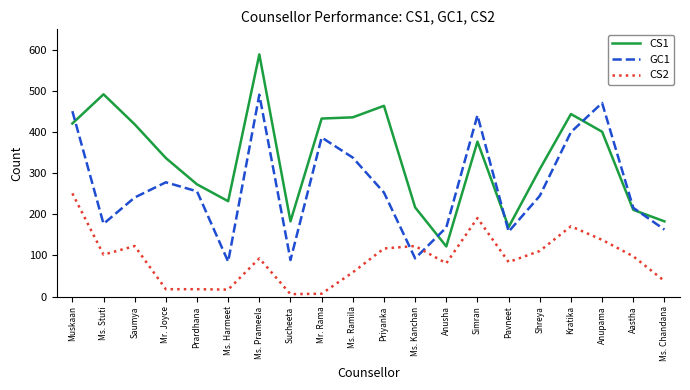

Is it true that CS1 equals 828 at Ms. Prameela?

False